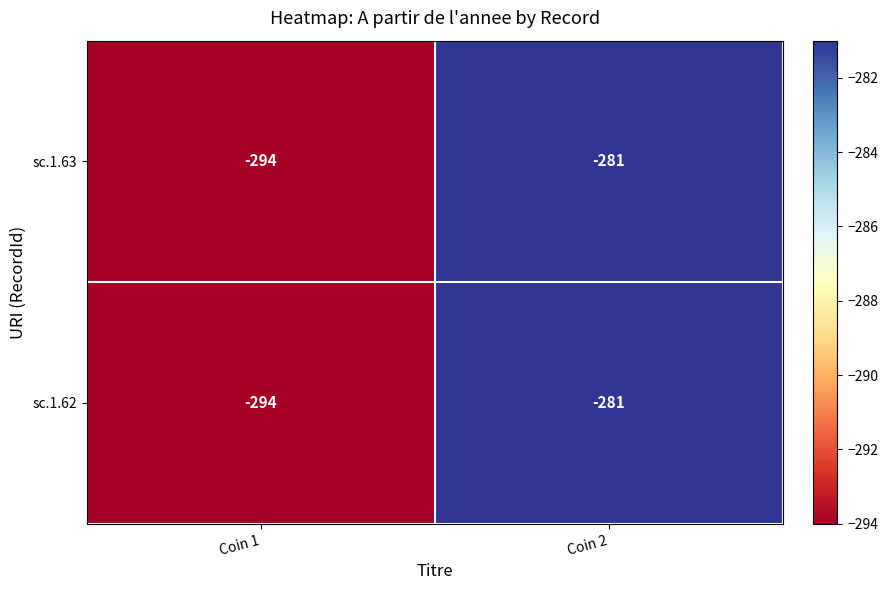

Rank the categories by sc.1.63 value from highest to lowest.

Coin 2, Coin 1